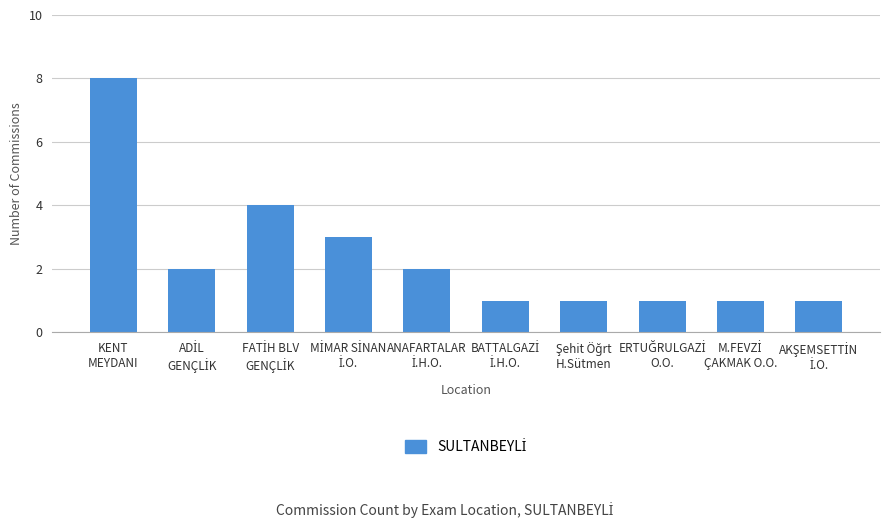

What is the difference between the second highest and minimum values?

3